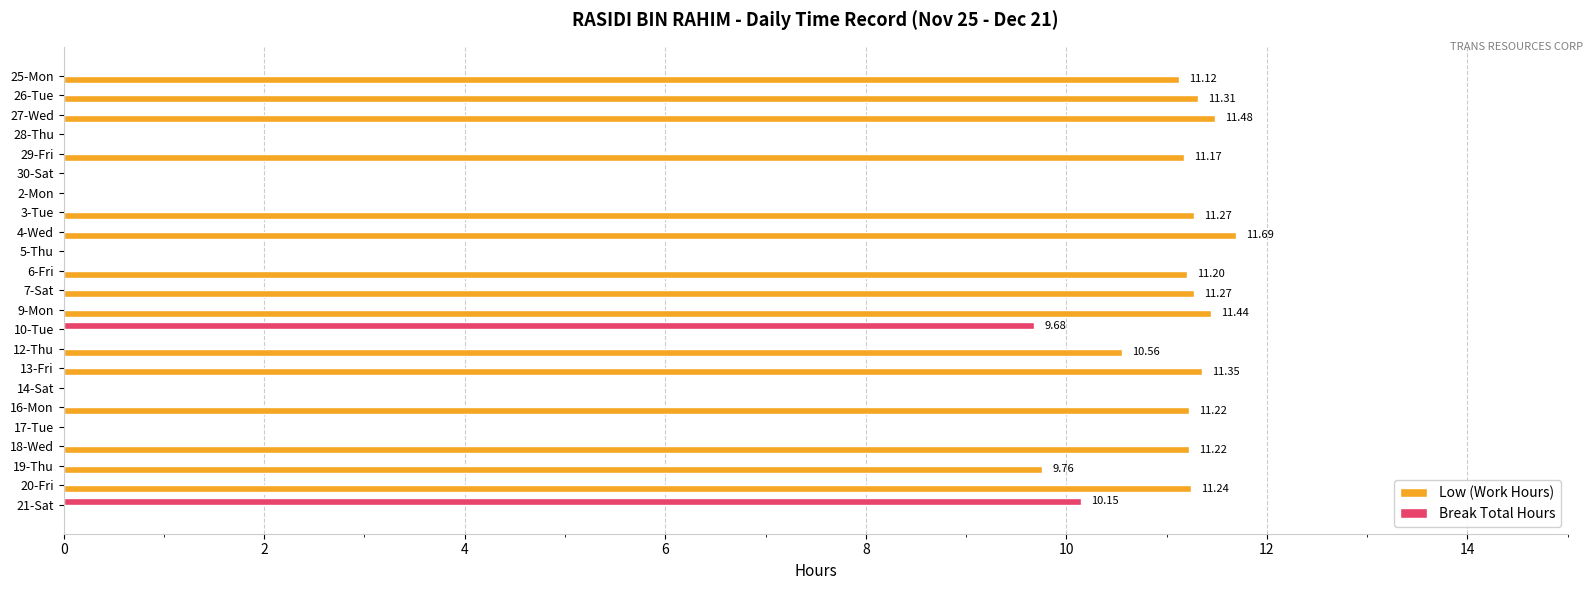

What is the sum of the Low (Work Hours) values at 20-Fri and 10-Tue?

11.2